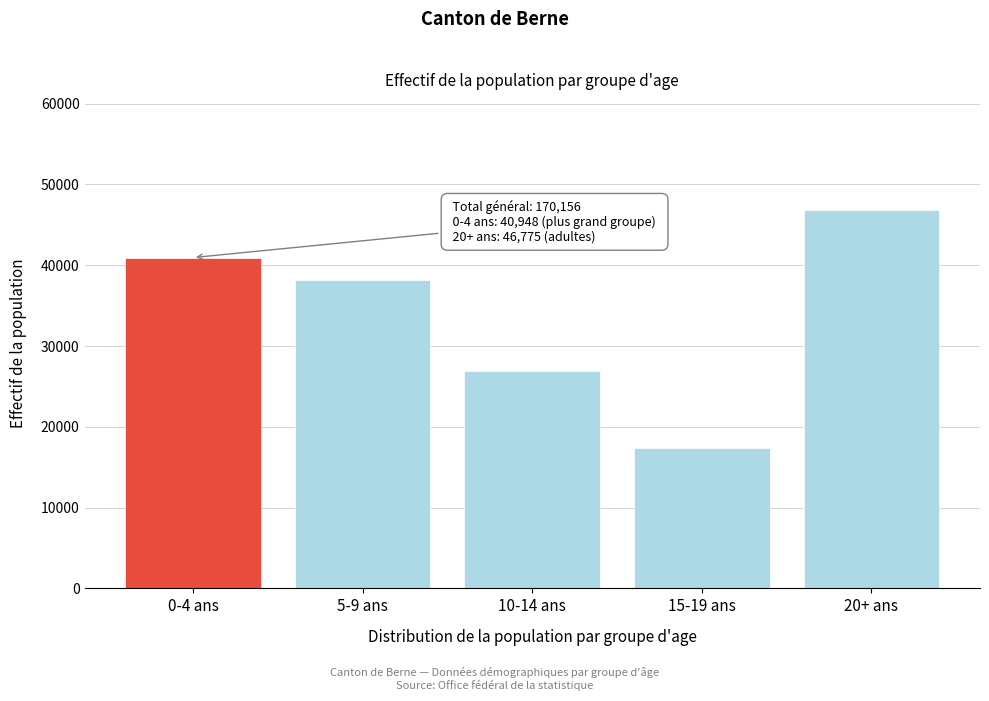

Reading right to left, what are all the values shown in this chart?

20+ ans=46775	15-19 ans=17386	10-14 ans=26883	5-9 ans=38164	0-4 ans=40948